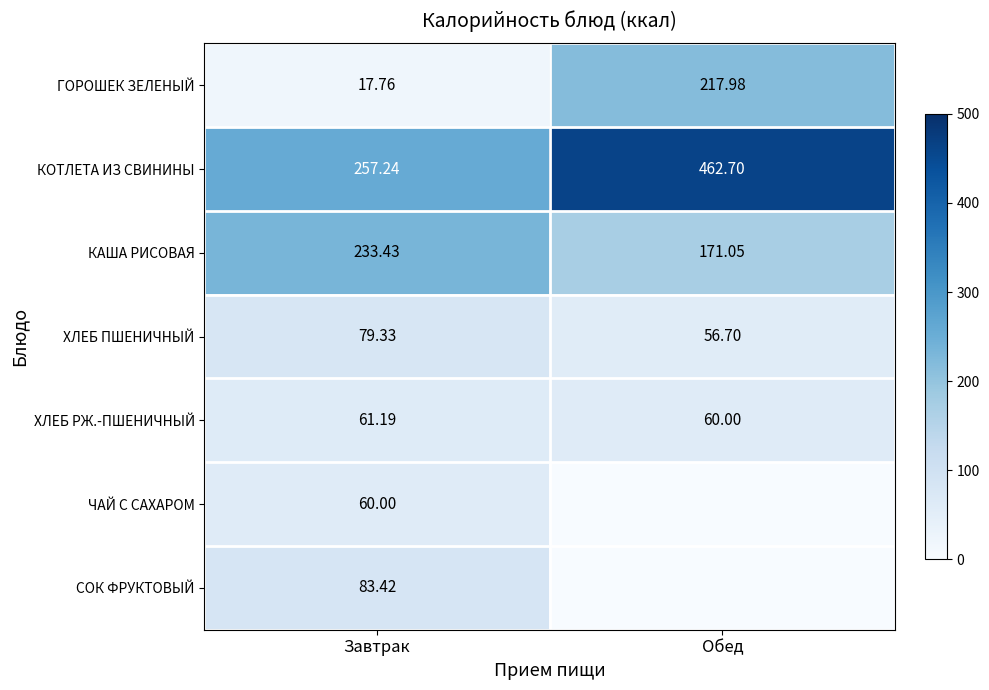

At which label is КОТЛЕТА ИЗ СВИНИНЫ closest to 359?

Завтрак